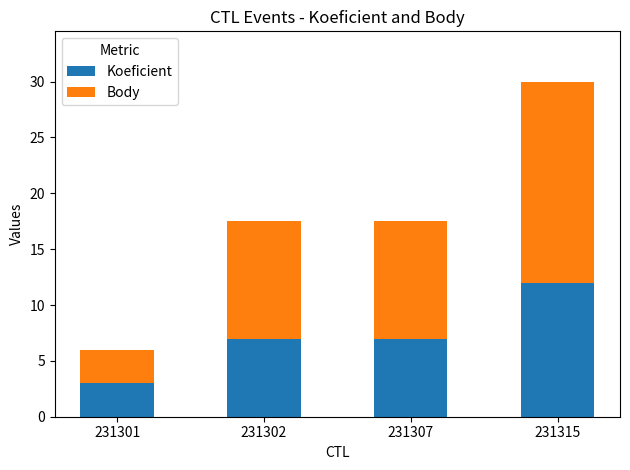

How many bars are there in total?

4